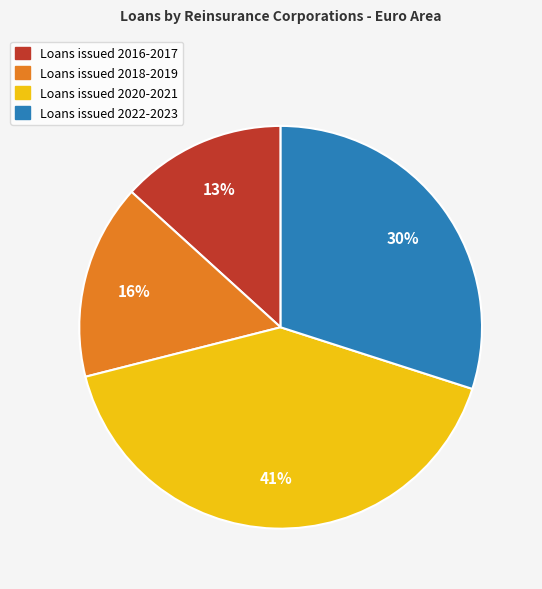

Which category has the biggest portion of the pie?

Loans issued 2020-2021